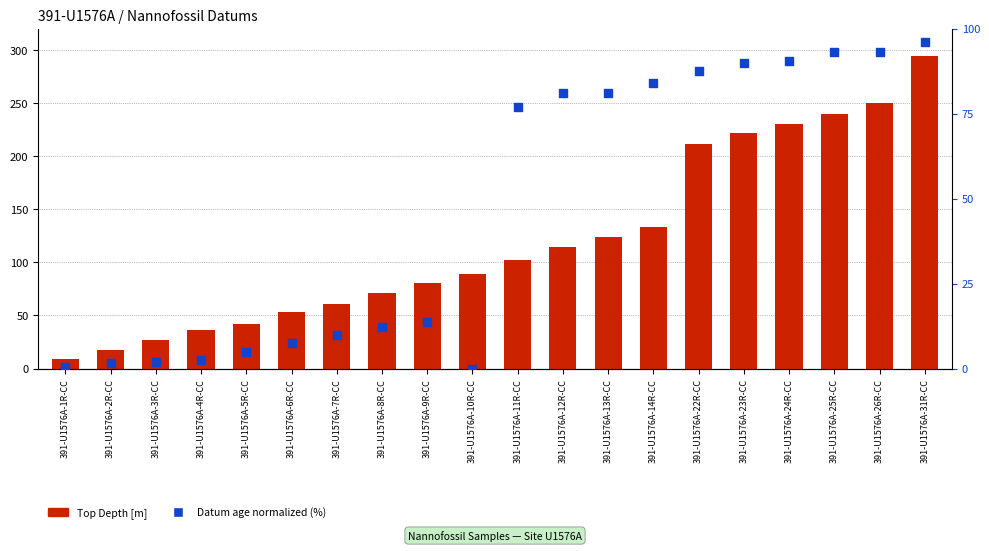

Which series has the largest total across all categories?

Top Depth [m]